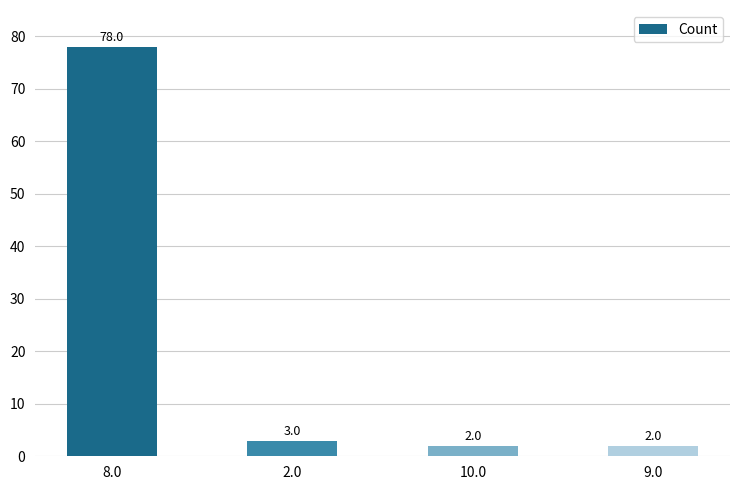

What is the difference between the second highest and second lowest values?

1